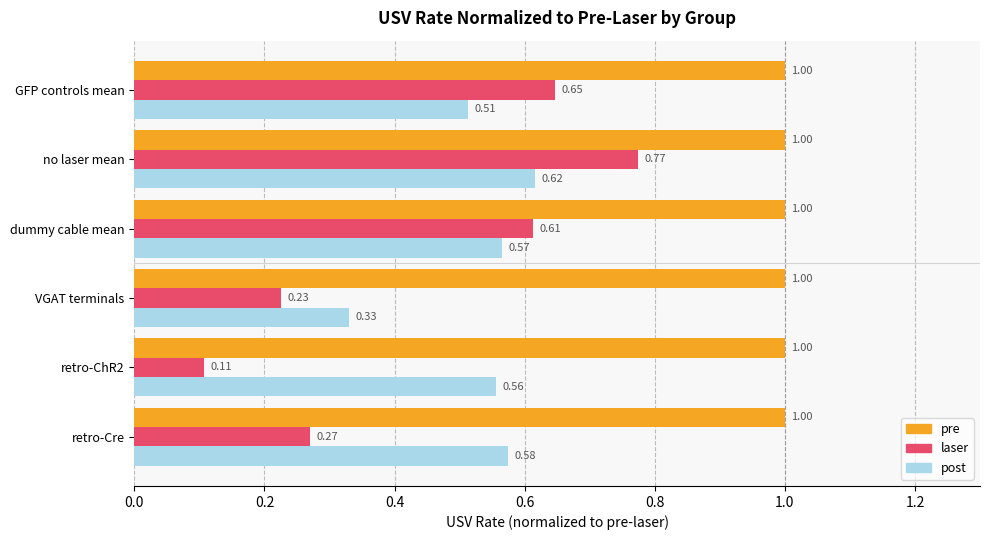

Rank the series at no laser mean from lowest to highest value.

post, laser, pre